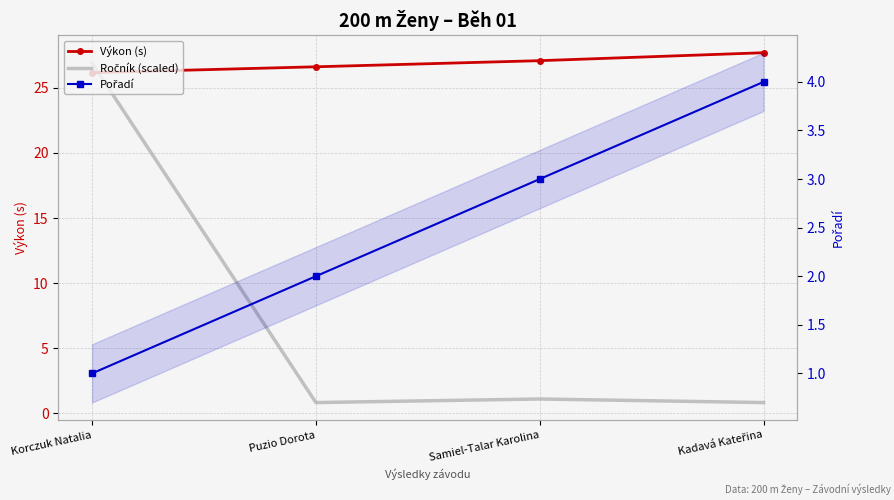

True or false: Pořadí has a value of 4.0 at Kadavá Kateřina.

True